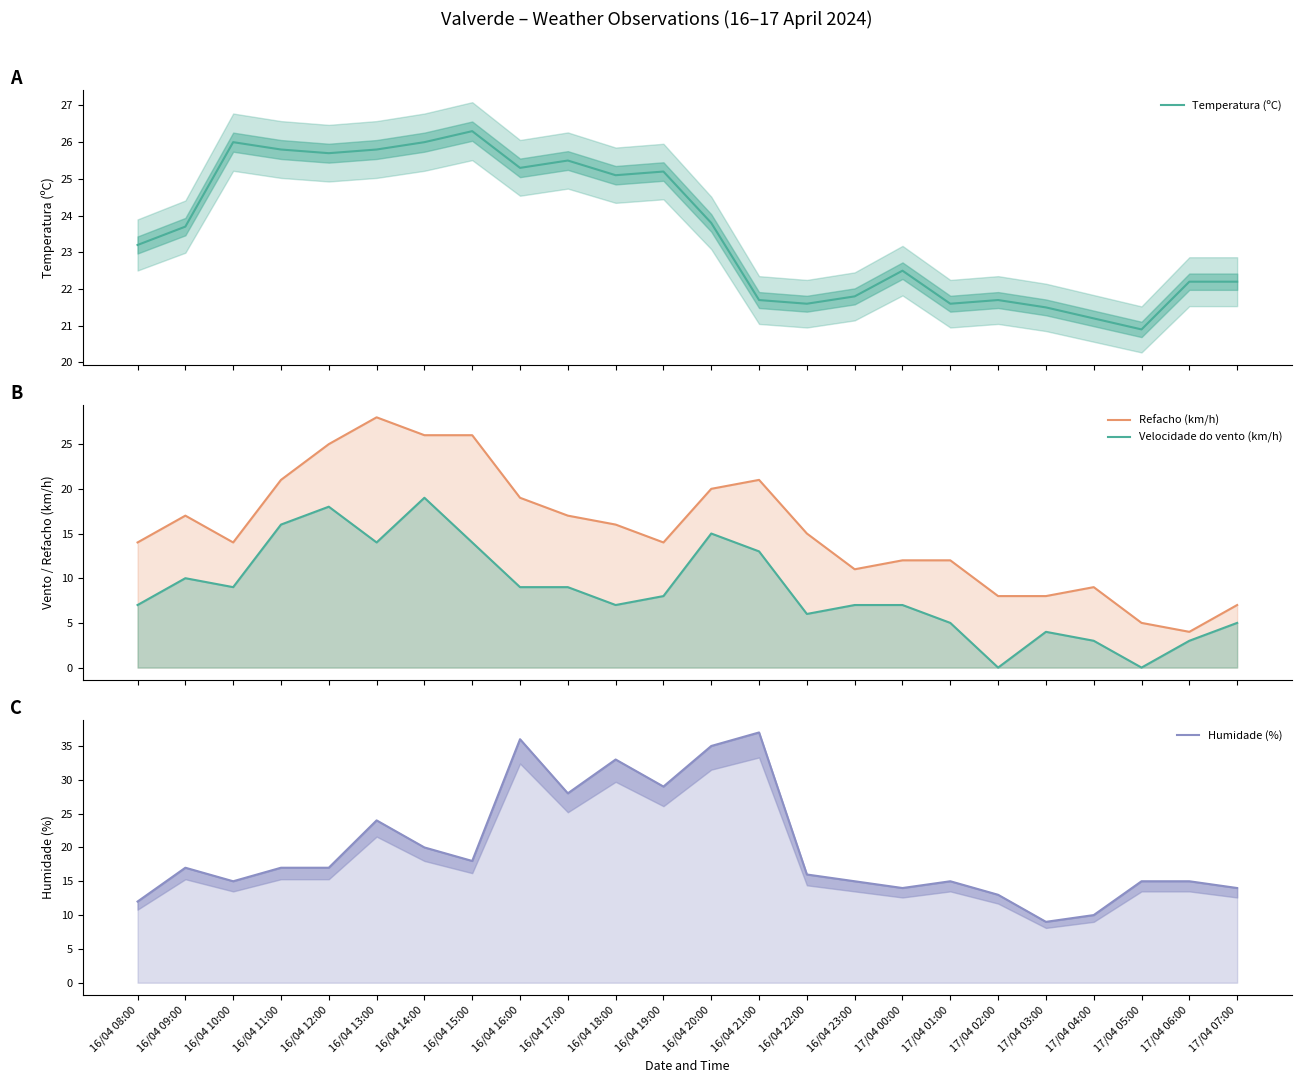

At 16/04 14:00, list the series in order from smallest to largest.

Velocidade do vento (km/h), Humidade (%), Temperatura (ºC), Refacho (km/h)